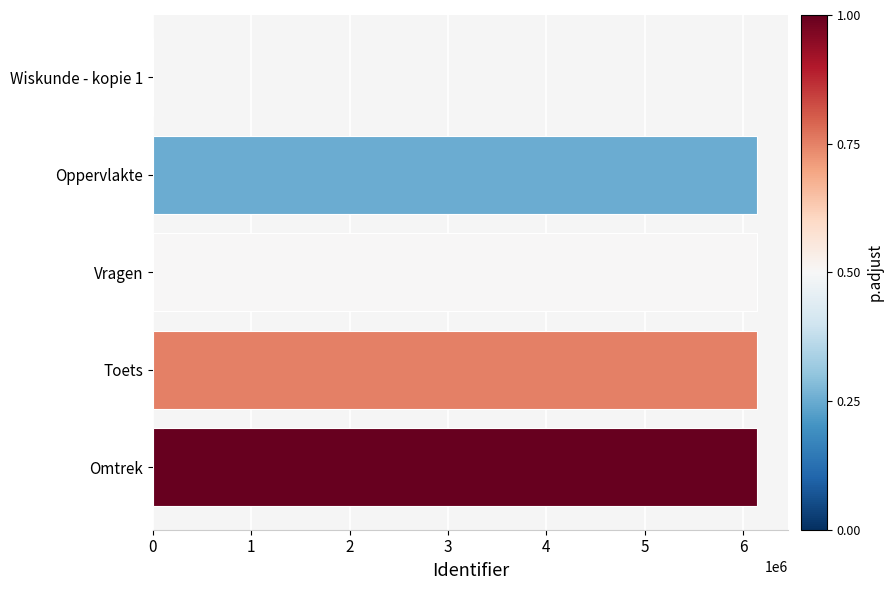

What is the sum of all values?

24584208